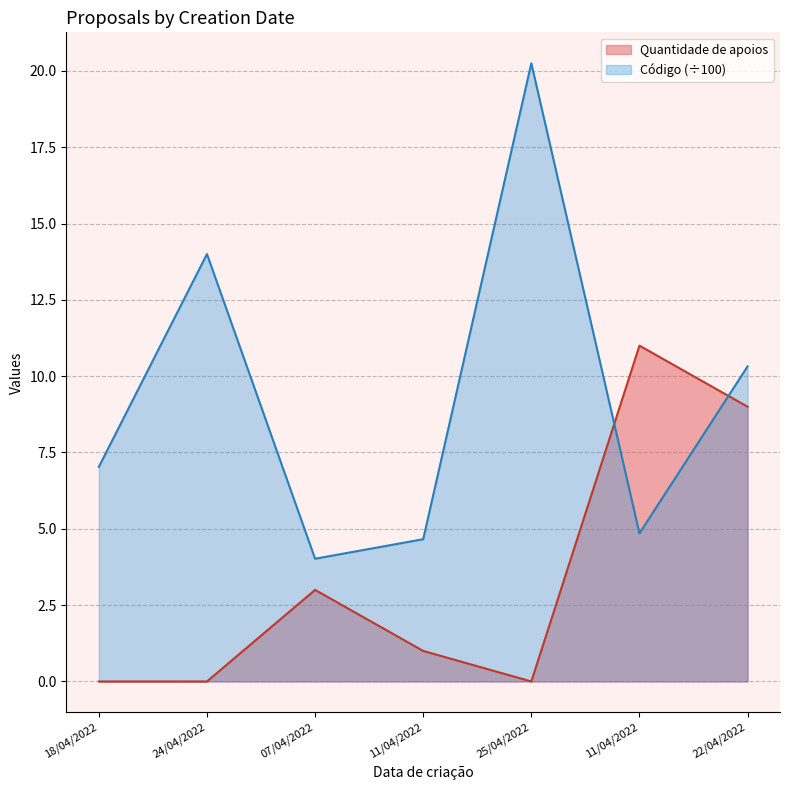

Is it true that Quantidade de apoios equals 9.0 at 22/04/2022?

True